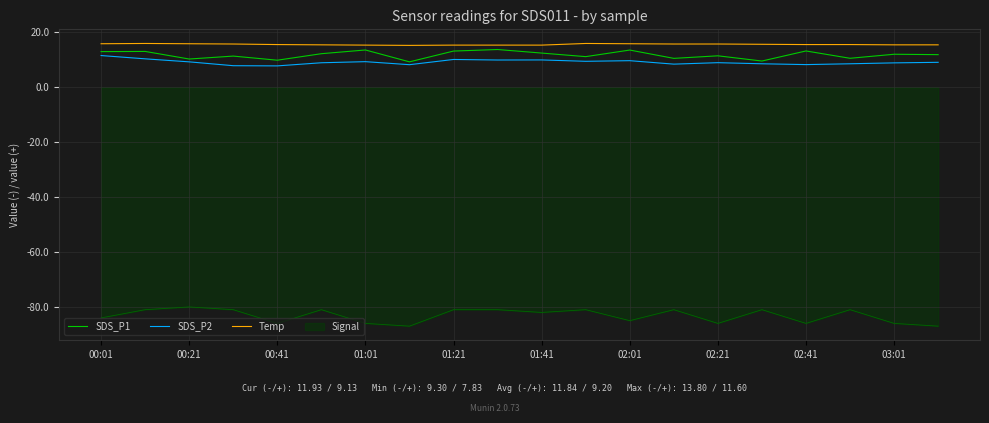

What is the highest value of the SDS_P1 series?

13.8